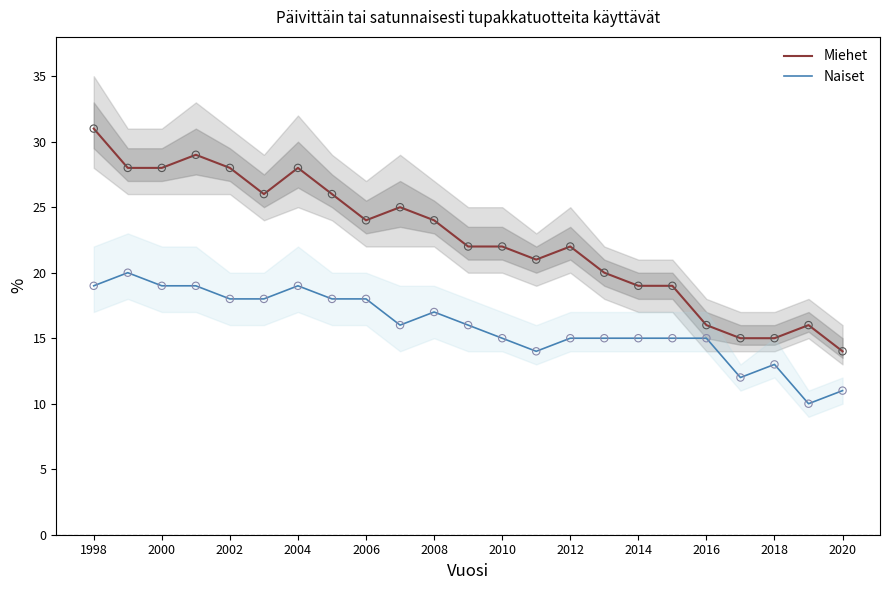

What is the lowest value of the Miehet series?

14